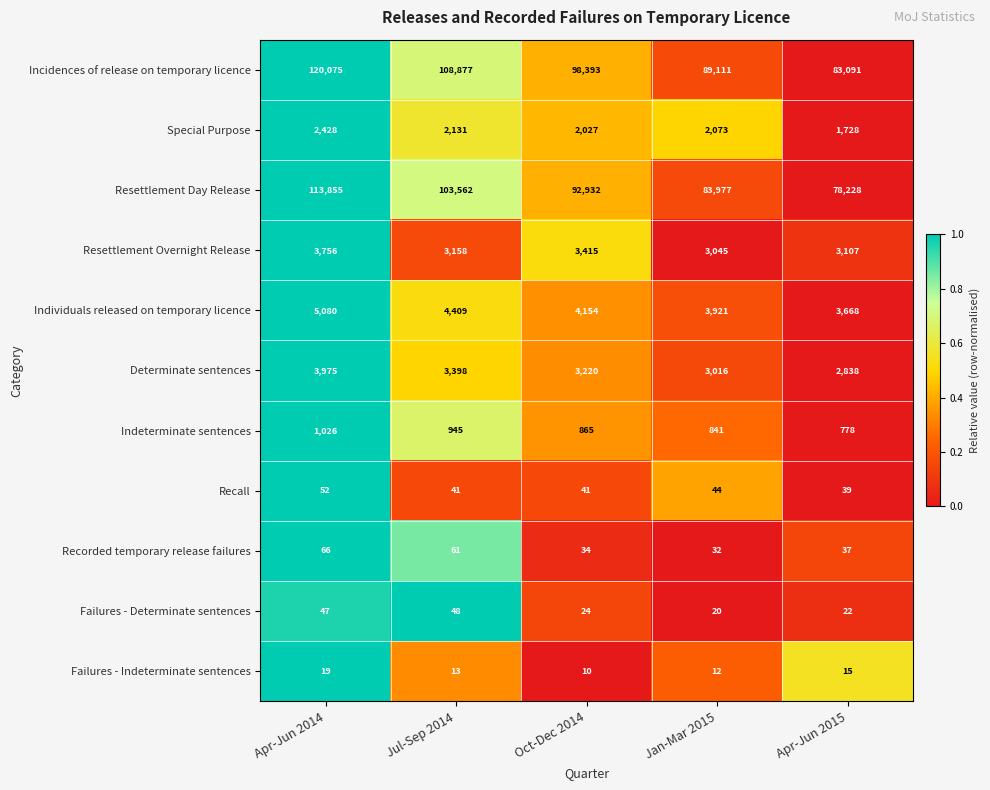

What is the difference between the maximum and second lowest values in the Incidences of release on temporary licence series?

30964